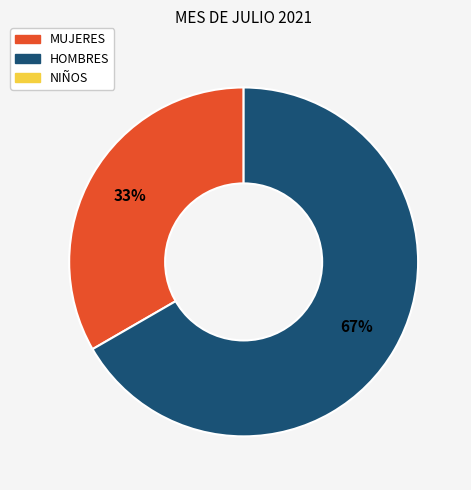

Does any single category account for the majority?

Yes